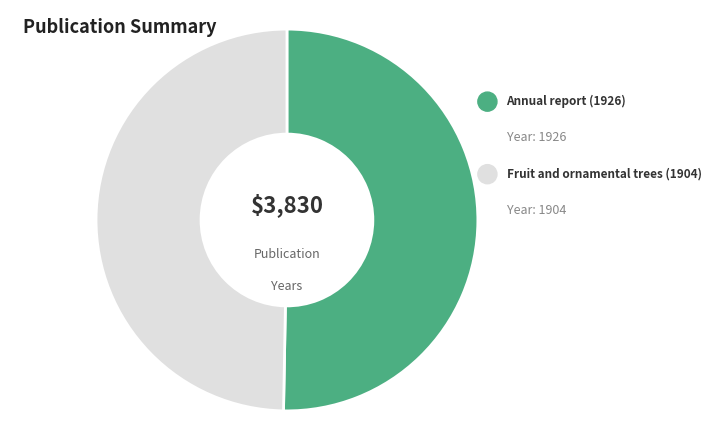

What is the change in value from Annual report (1926) to Fruit and ornamental trees (1904)?

-22